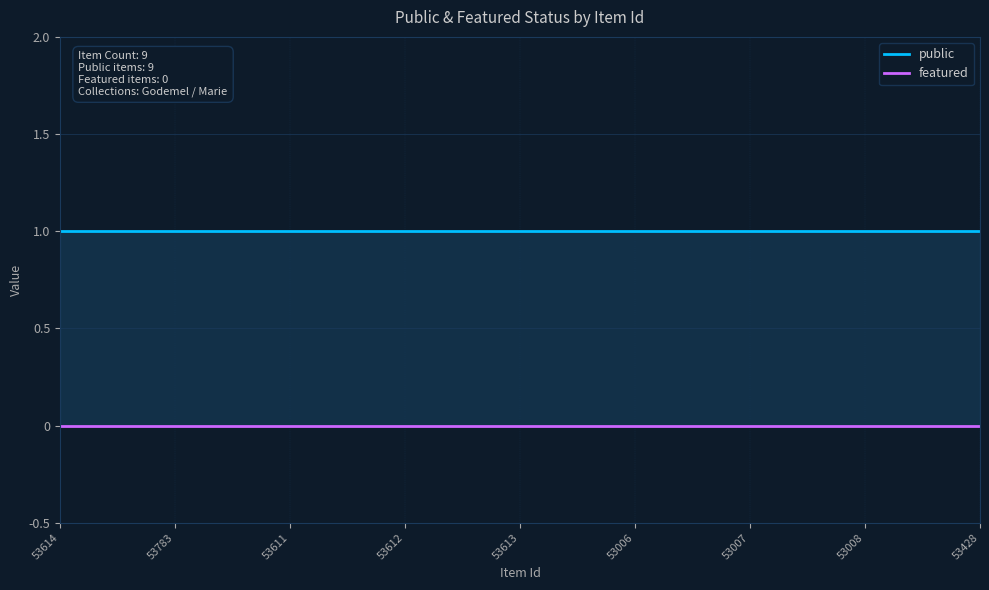

Between 53611 and 53006, which series saw the biggest shift?

public